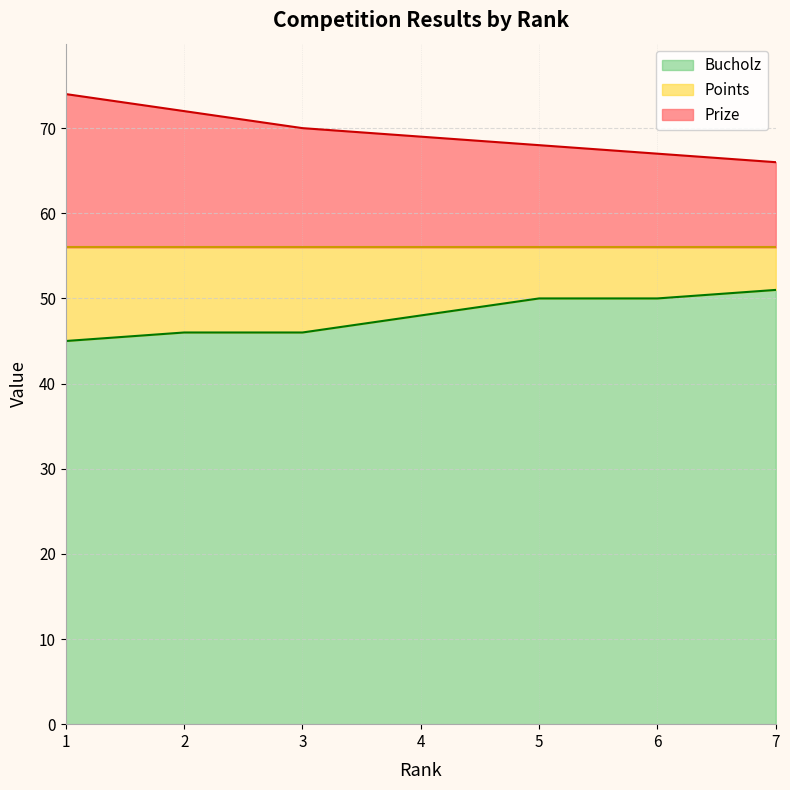

How many Prize values are between 67 and 72?

5